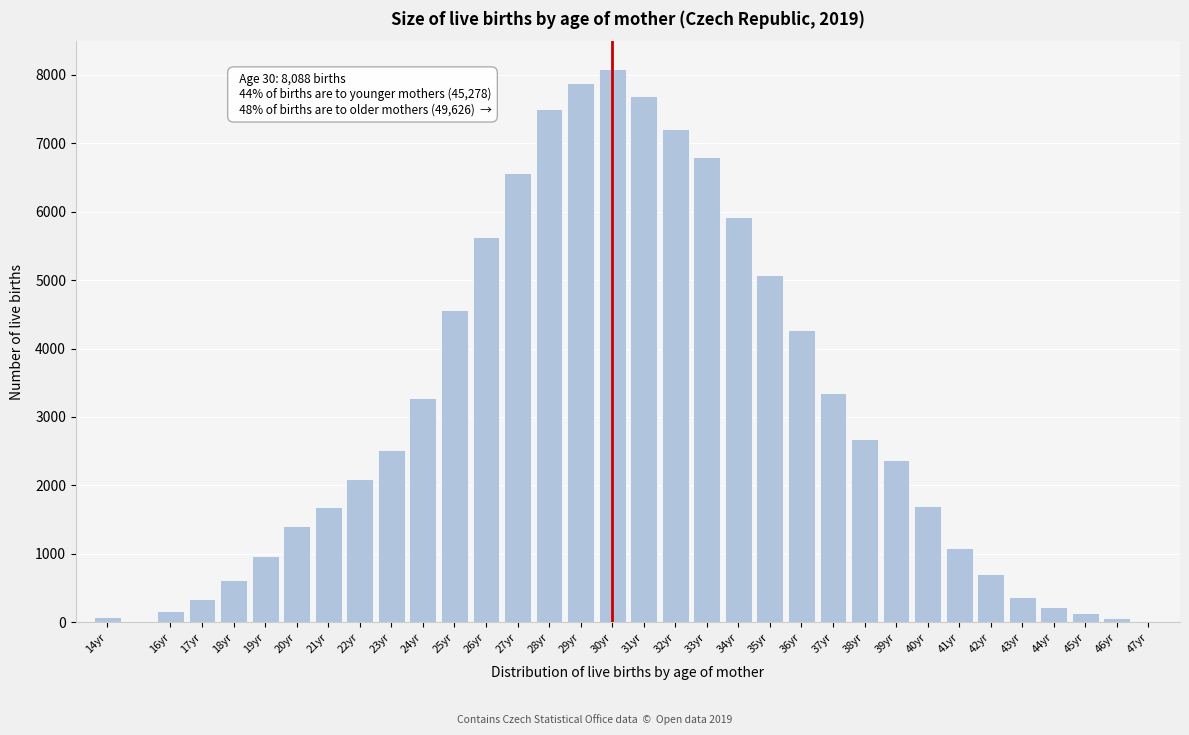

The value at 32yr is 7204. True or false?

True